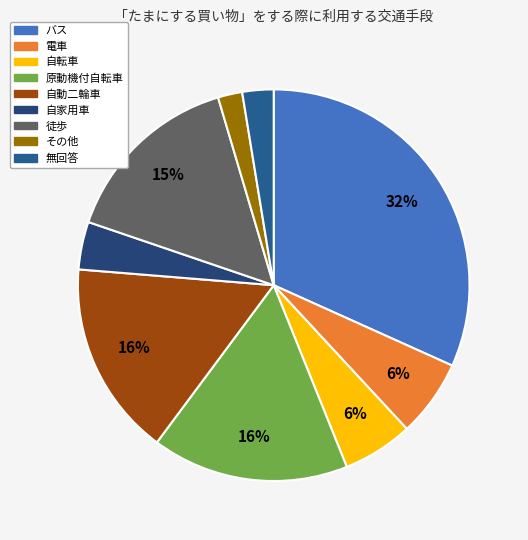

Between 自家用車 and 電車, which is larger?

電車